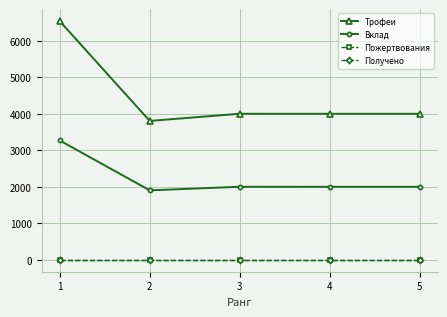

Rank the series at 5 from lowest to highest value.

Пожертвования, Получено, Вклад, Трофеи